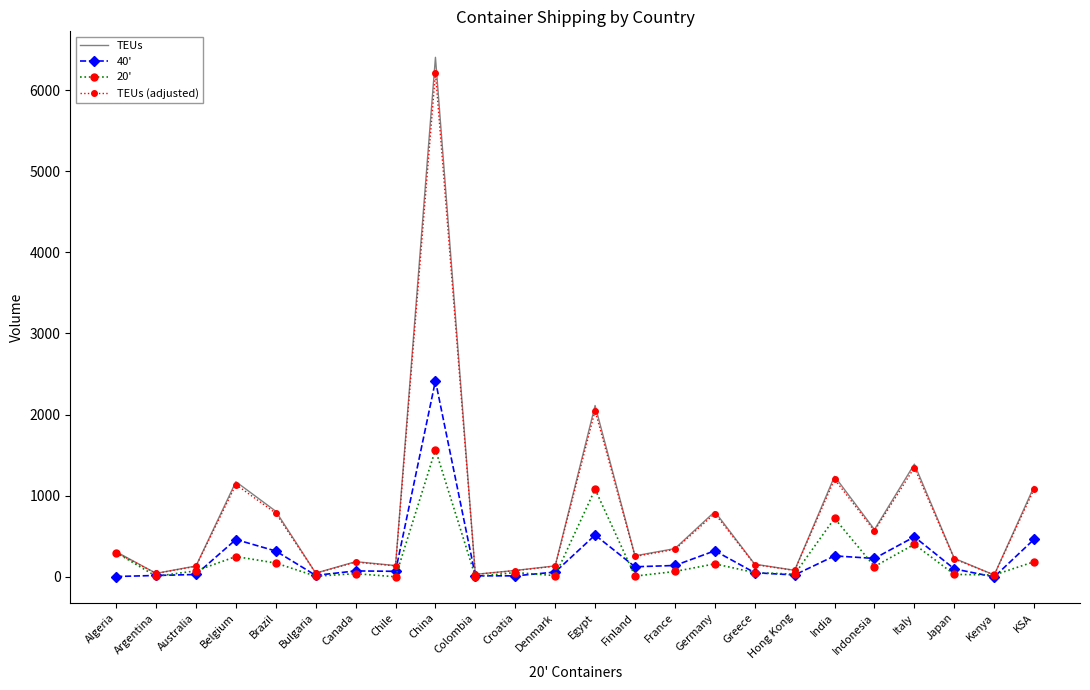

Is the value of TEUs at India greater than the value of 20' at Greece?

Yes